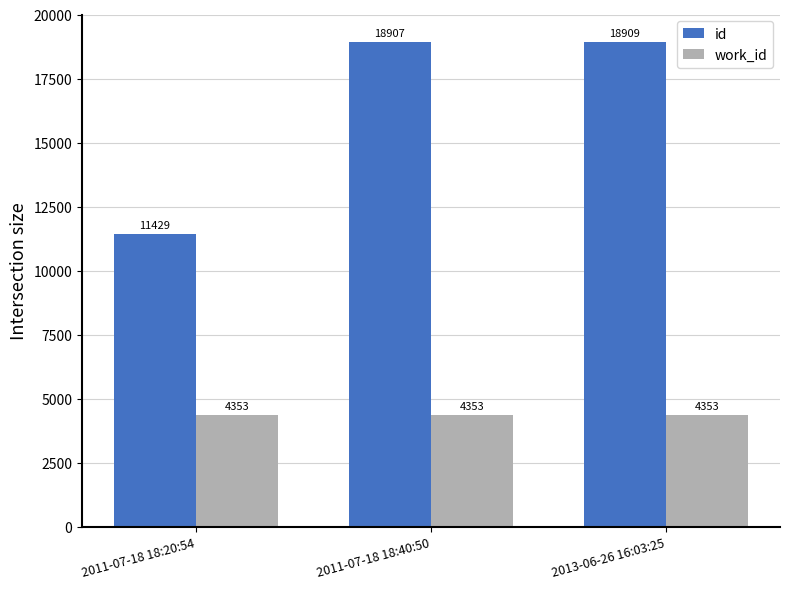

What is the difference between the highest and lowest values at 2011-07-18 18:20:54?

7076